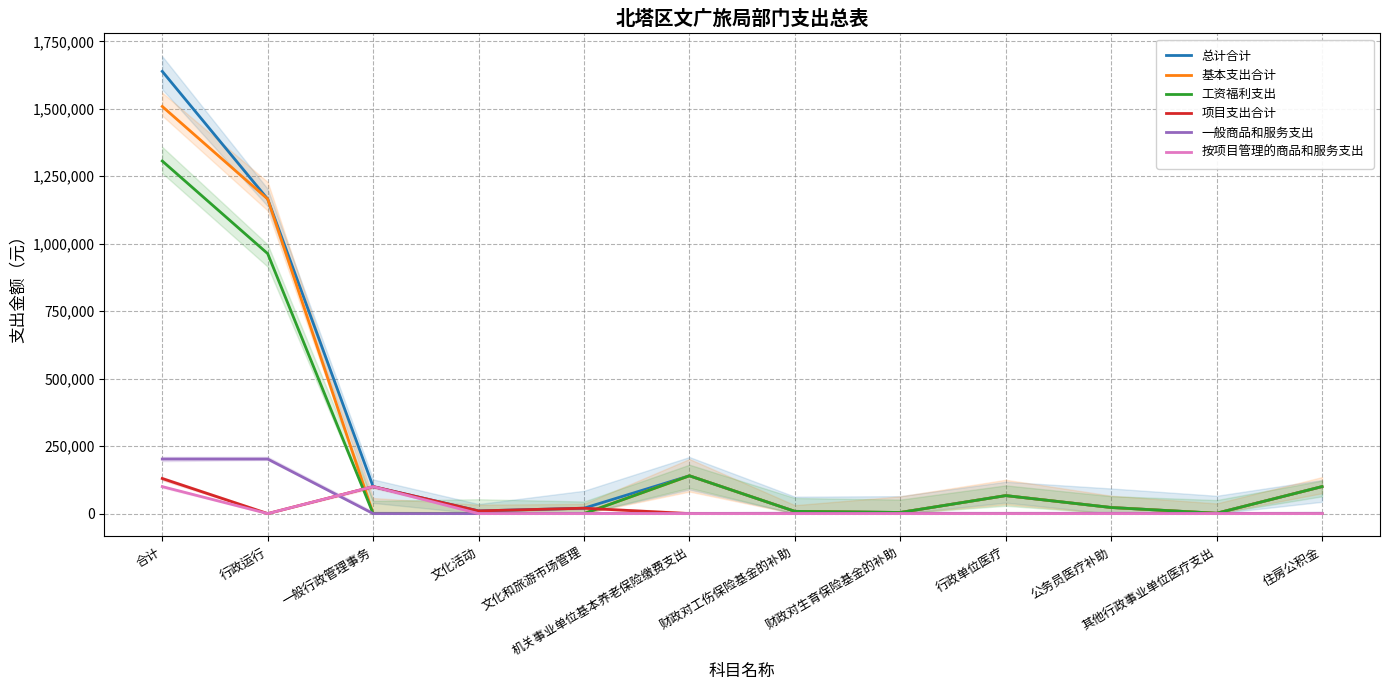

Which series changed the most between 一般行政管理事务 and 公务员医疗补助?

项目支出合计